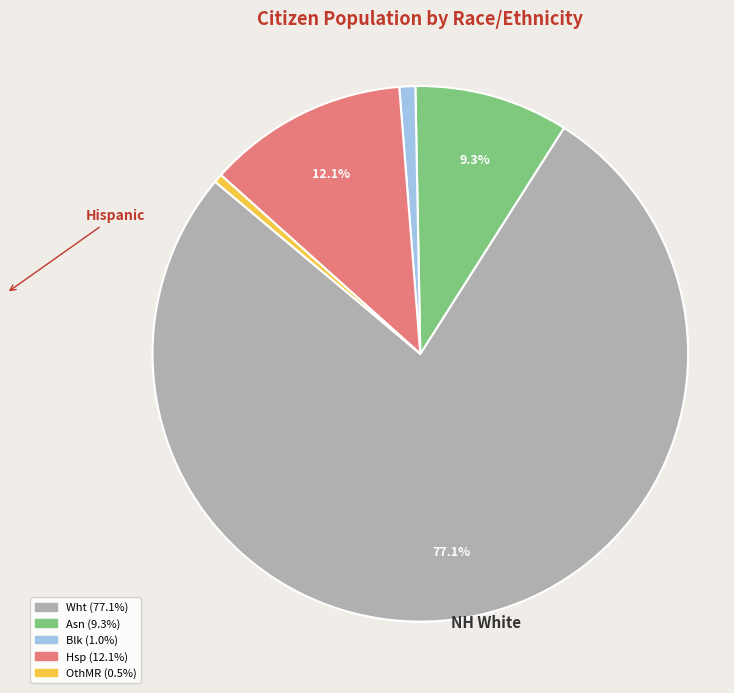

Is there any slice that represents more than half of the pie?

Yes